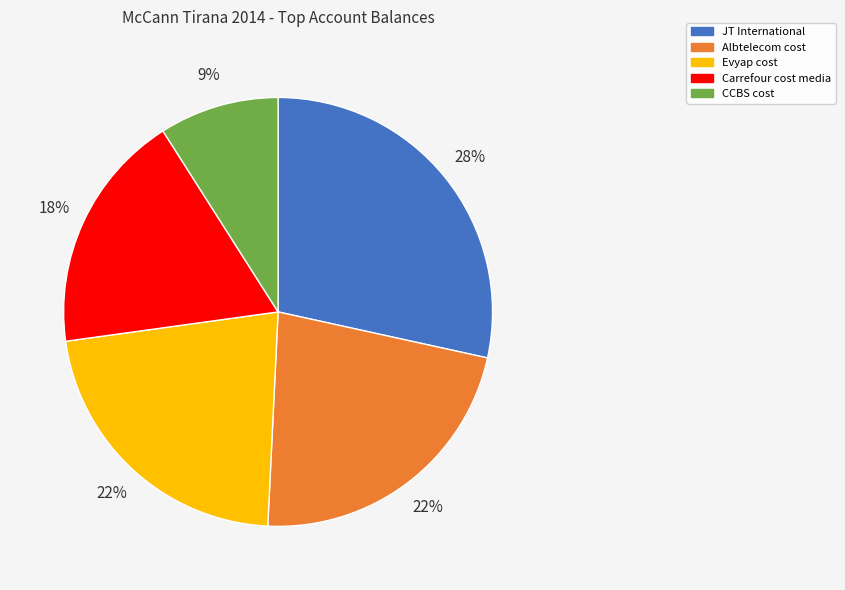

What is the ratio of the value at Evyap cost to the value at CCBS cost?

2.4